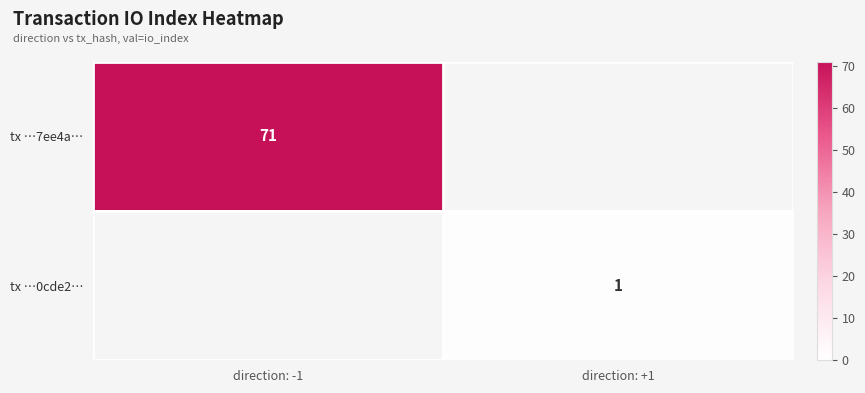

The tx …0cde2… series shows 1 at direction: +1. True or false?

True